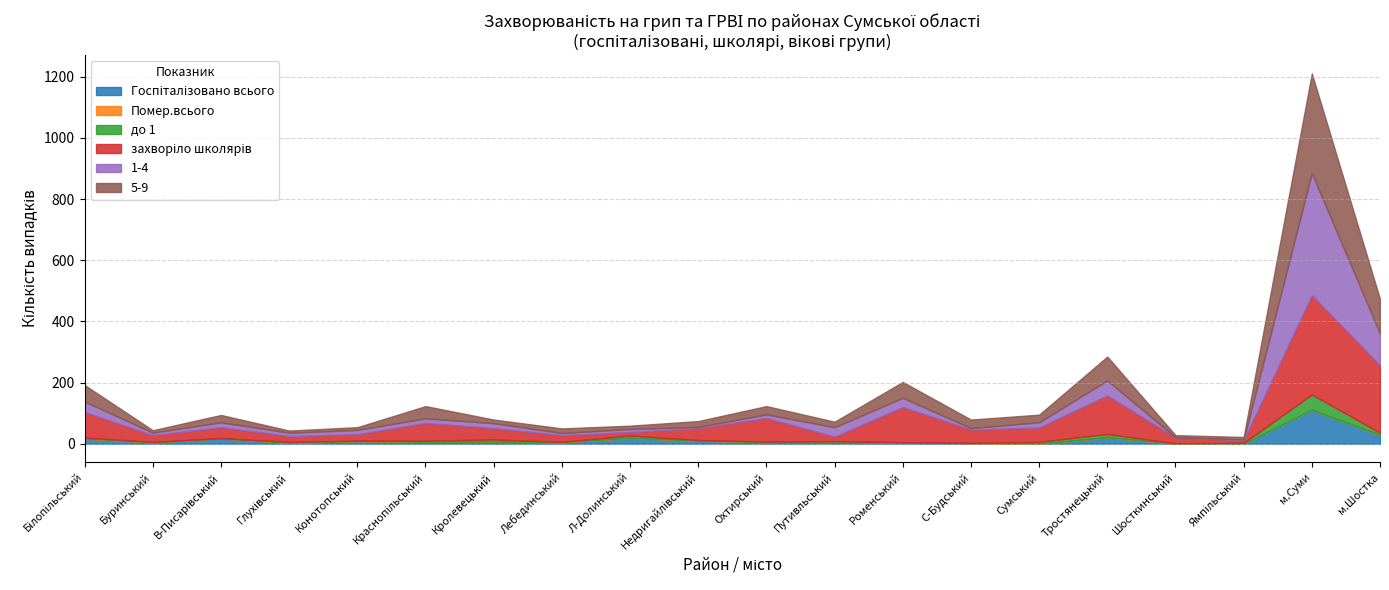

Reading right to left, transcribe all the data shown in this chart.

Госпіталізовано всього: 29	111	0	0	21	0	2	4	8	6	10	19	5	7	6	9	3	18	5	17
Помер.всього: 0	0	0	0	0	0	0	0	0	0	0	0	0	0	0	0	0	0	0	0
до 1: 7	50	3	1	11	6	0	1	0	1	2	8	1	7	4	1	3	0	1	3
захворіло школярів: 220	325	8	19	126	47	44	115	15	77	39	11	22	37	58	21	19	36	22	84
1-4: 104	399	3	1	49	17	5	30	31	12	4	10	7	16	15	14	11	16	8	34
5-9: 113	326	8	7	78	25	28	52	18	27	19	11	15	12	40	9	7	24	8	54